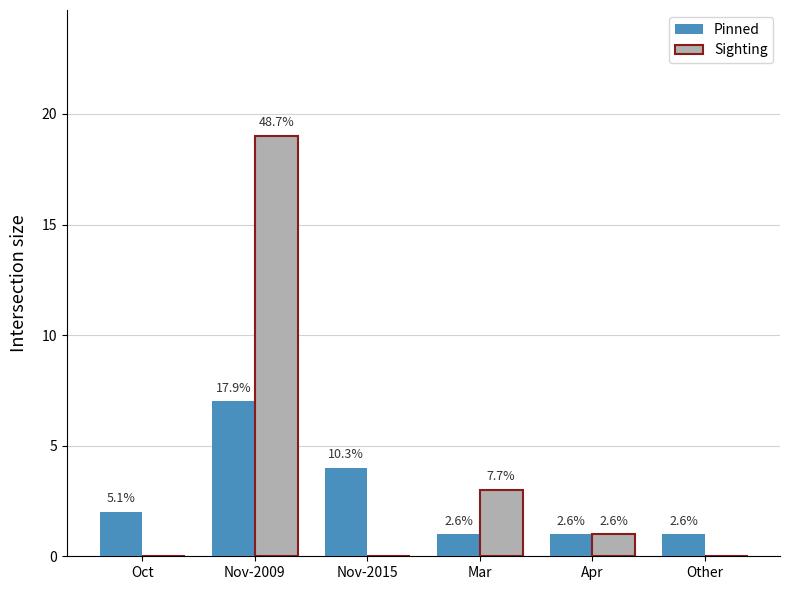

List the series in order of their peak value, highest first.

Sighting, Pinned